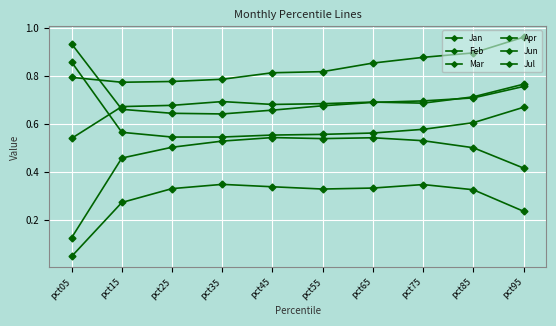

How many categories are shown in the chart?

10